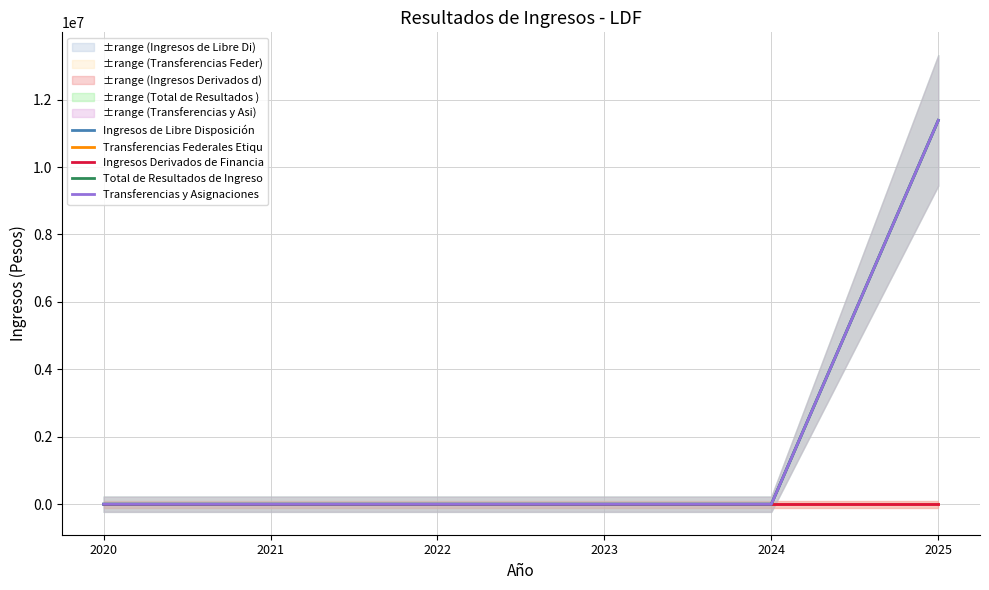

Does the chart have visible grid lines?

Yes